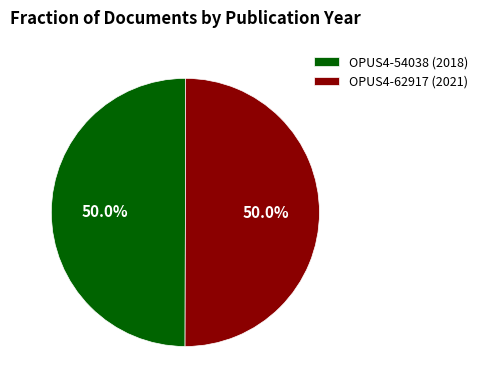

What is the total percentage of OPUS4-62917 (2021) and OPUS4-54038 (2018)?

100.0%